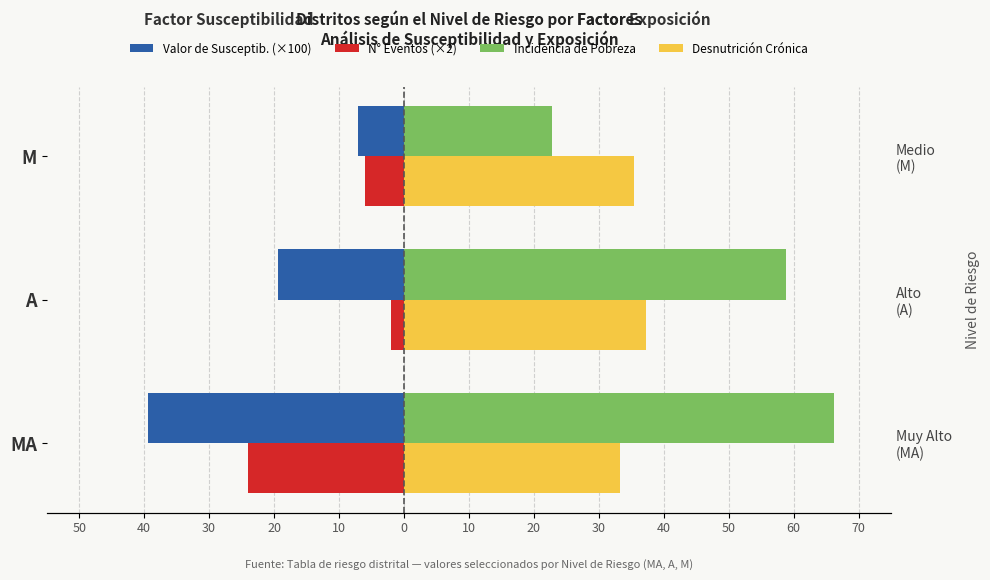

How many values in the Desnutrición Crónica series exceed 35?

2